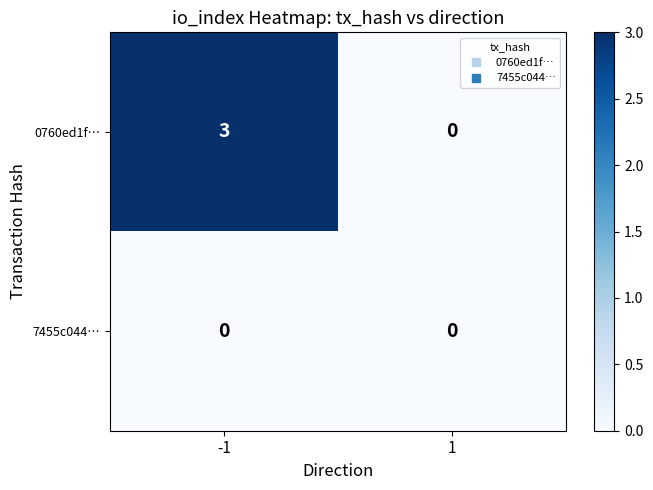

At how many categories does at least one series exceed 2?

1